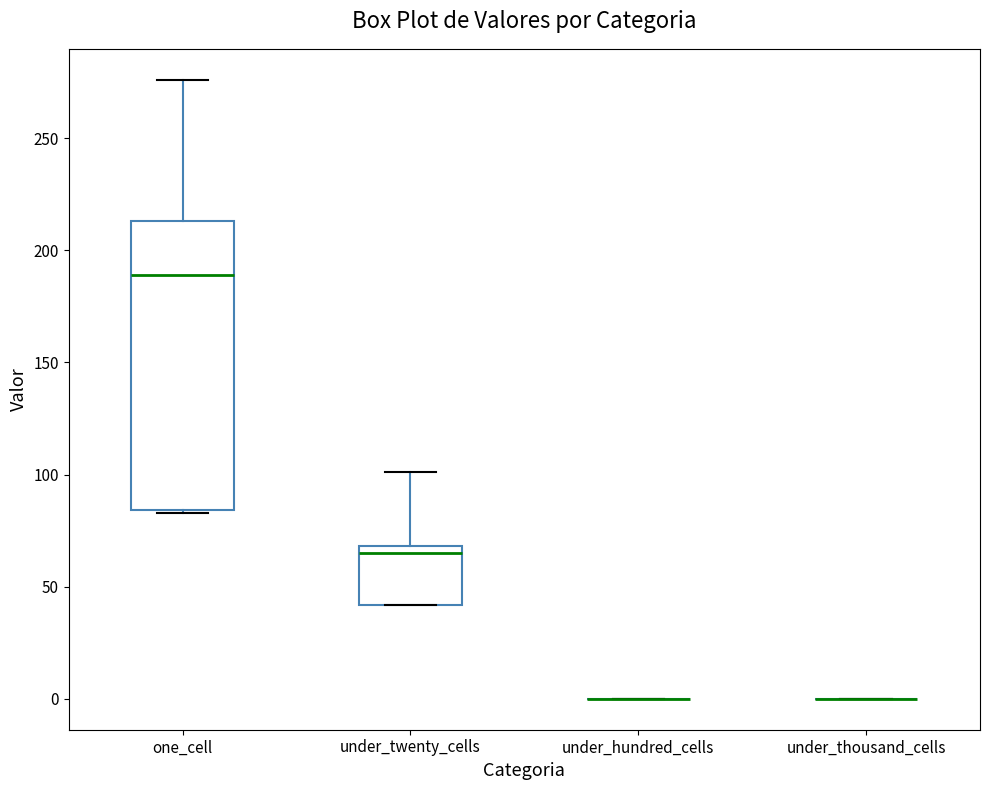

Reading left to right, read every box against the y-axis: the position of its median line, the range the box covers, and the ends of its whiskers. The values are not printed on the chart, so give them approximately, as read against the axis.

one_cell: median 190, box 85 to 215, whiskers 85 to 275
under_twenty_cells: median 65, box 40 to 70, whiskers 40 to 100
under_hundred_cells: box collapsed to a line at 0, whiskers 0 to 0
under_thousand_cells: box collapsed to a line at 0, whiskers 0 to 0